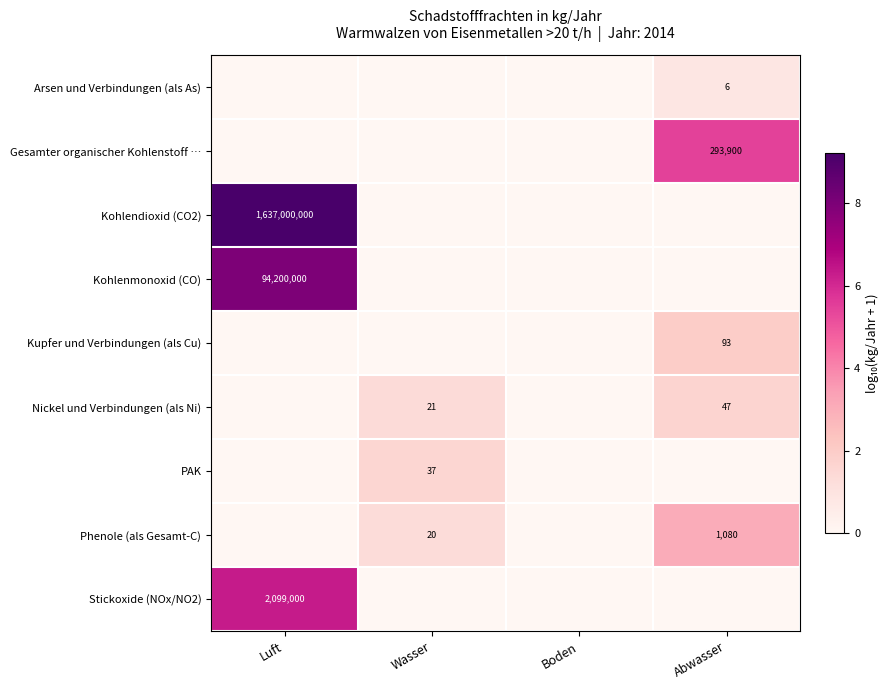

The PAK series shows 0.0 at Luft. True or false?

True